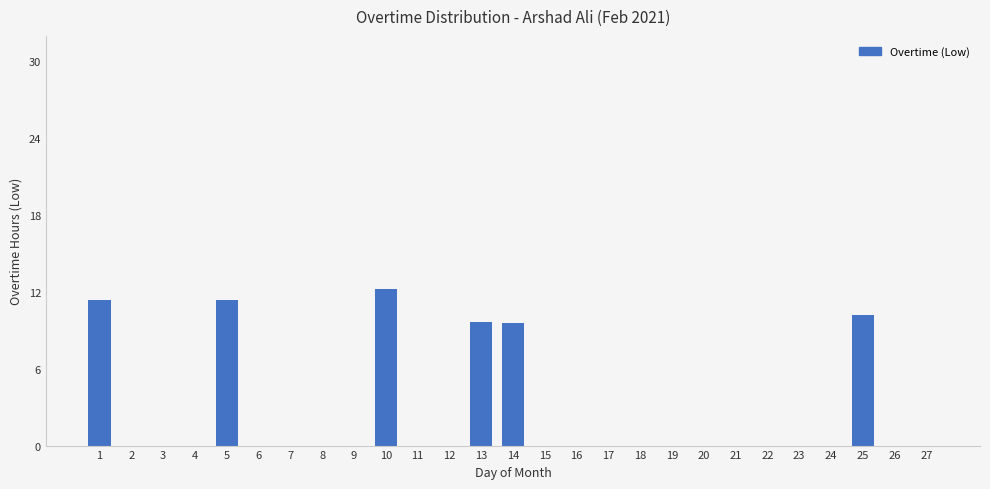

What is the greatest value displayed?

12.2